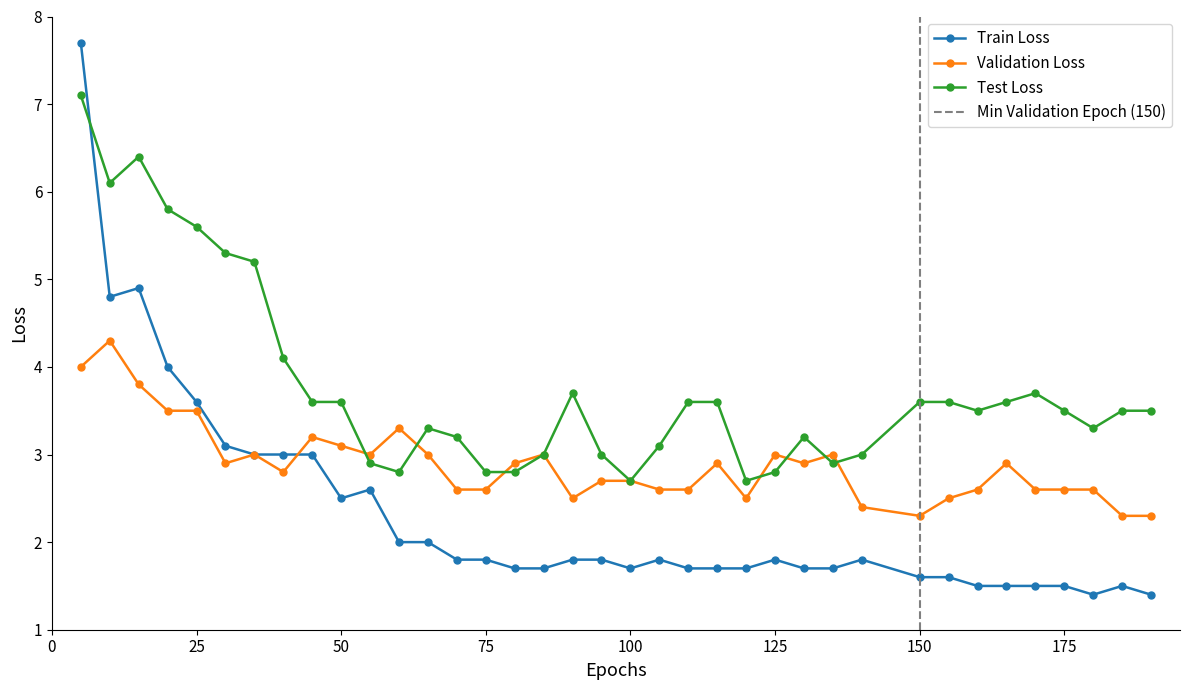

What is the sum of all Test Loss values?

139.7